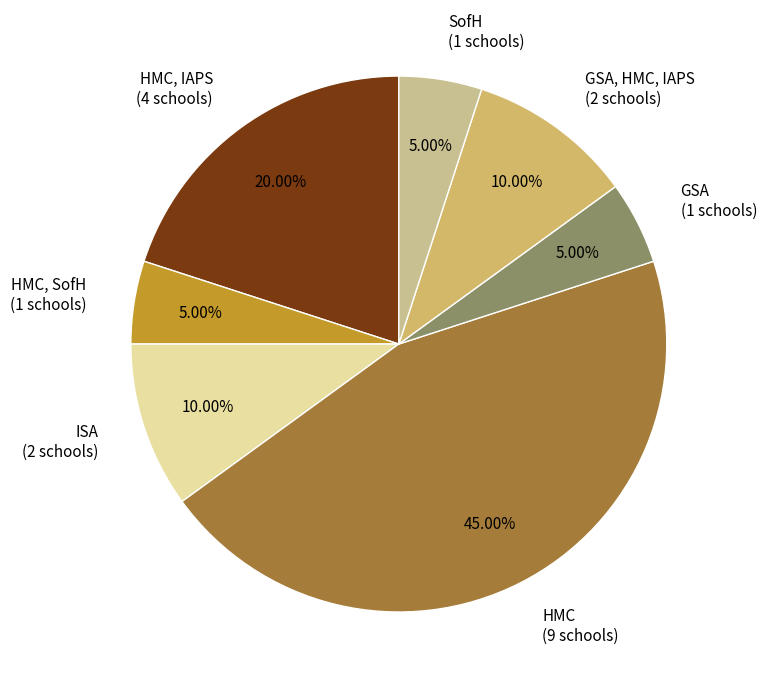

What percentage is the SofH slice, to the nearest percent?

5%